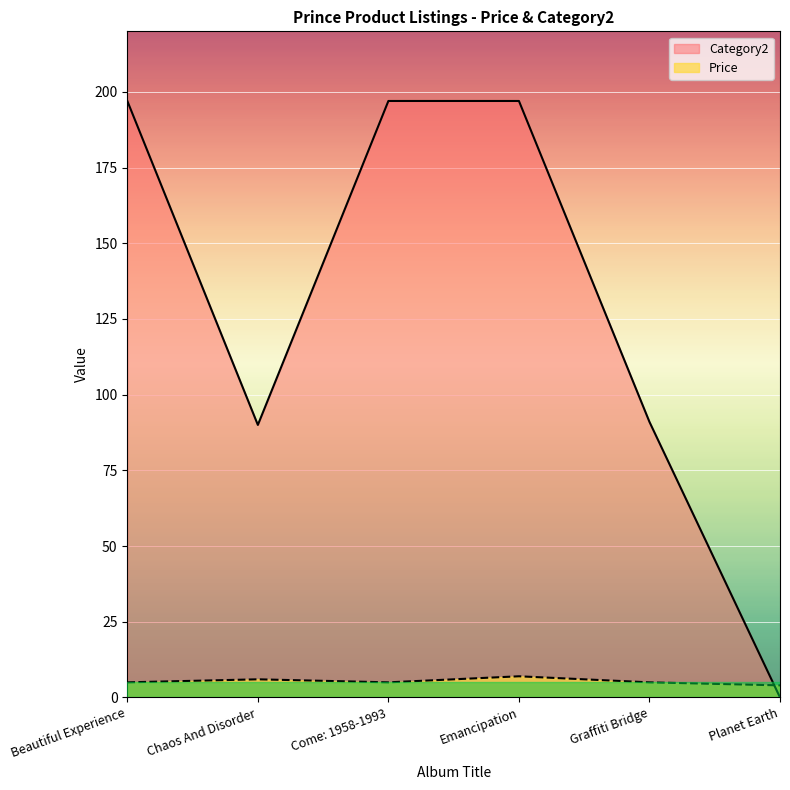

Where is the first local minimum for Category2?

Chaos And Disorder